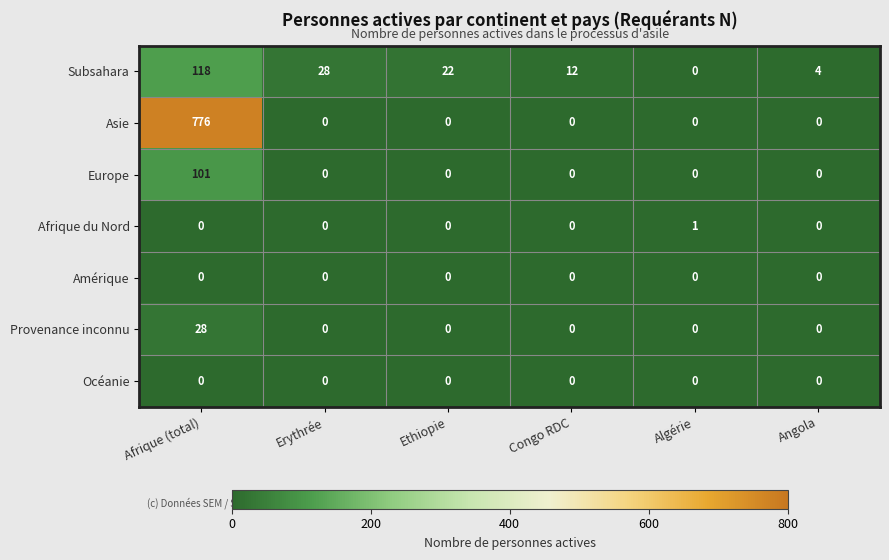

Which category has the highest value across all series?

Afrique (total)